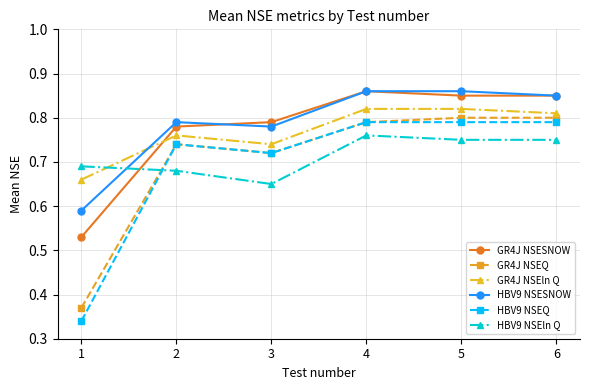

True or false: GR4J NSEln Q has a value of 0.8 at 6.

True